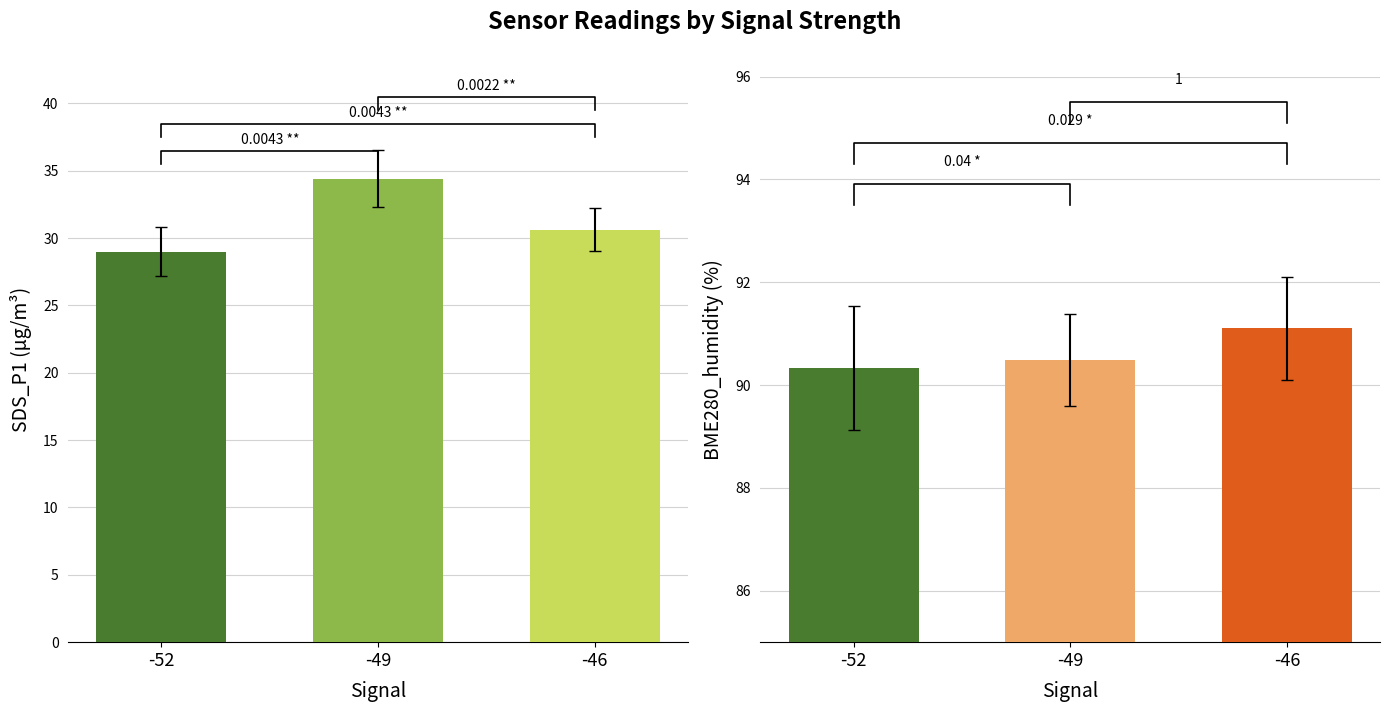

Is the value of BME280_humidity at -46 greater than the value of SDS_P1 at -52?

Yes